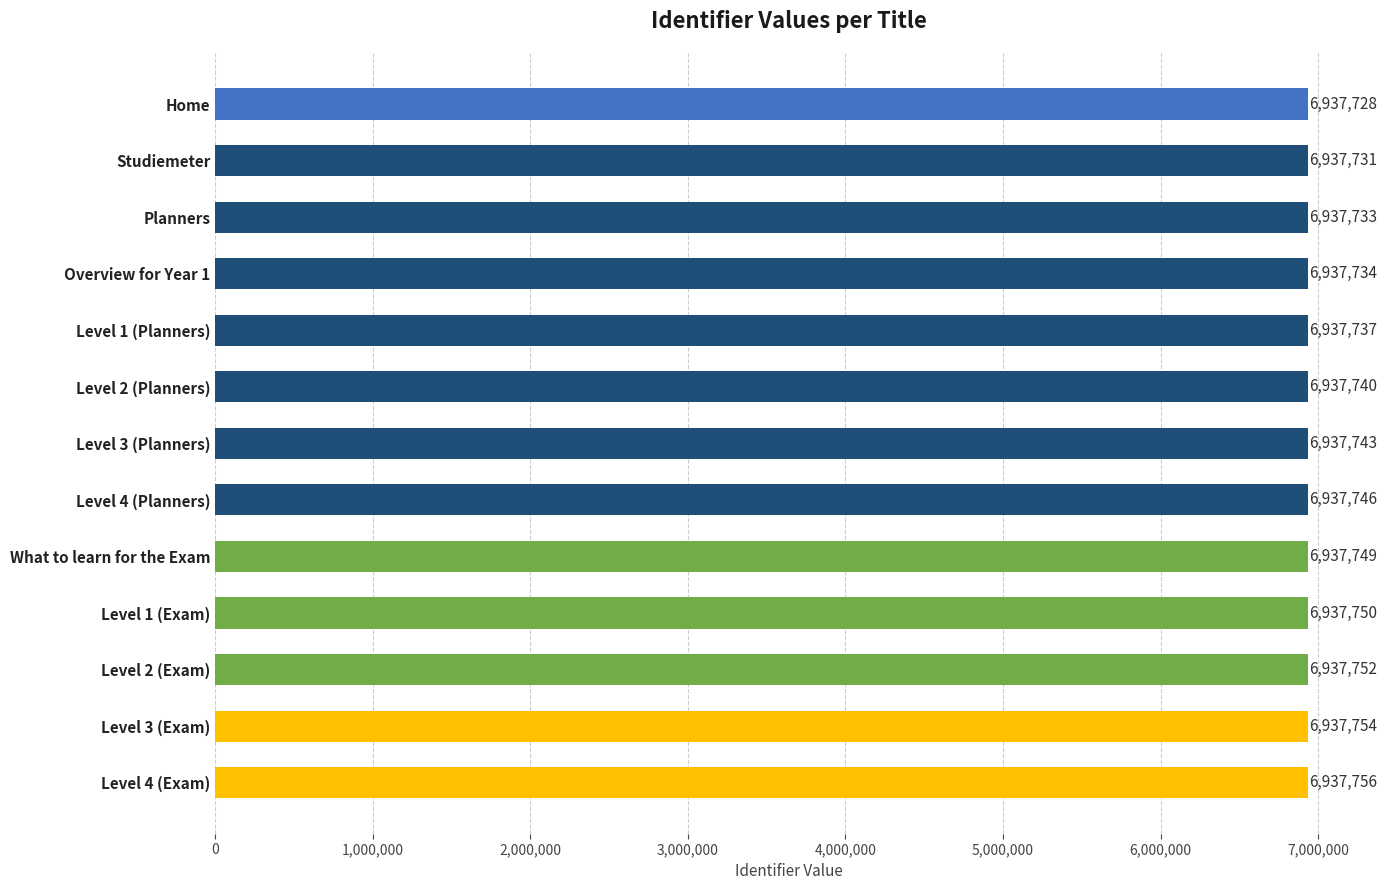

What position from the top is Level 1 (Exam)?

10